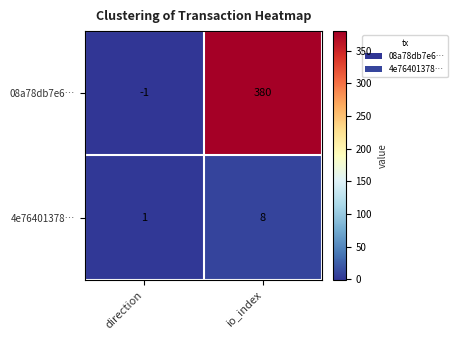

Rank the series at io_index from highest to lowest value.

08a78db7e6…, 4e76401378…